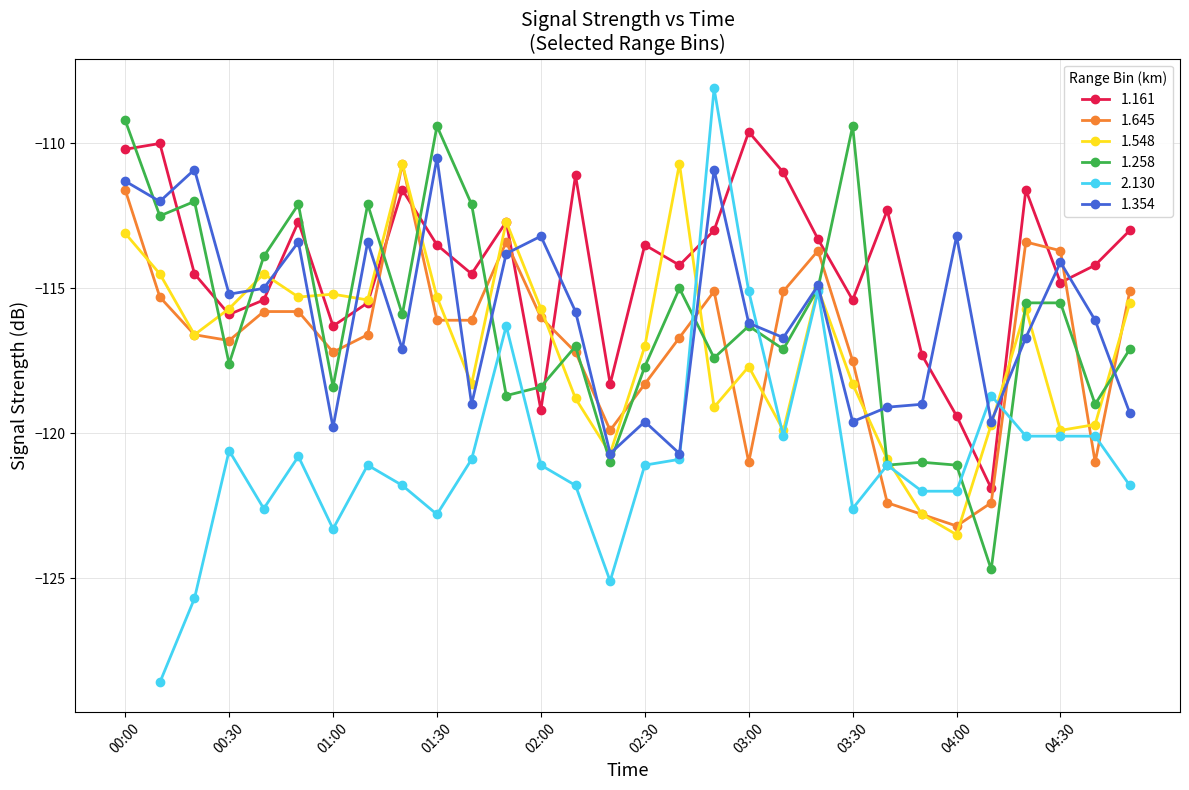

Where is the first local maximum for 1.354?

00:20